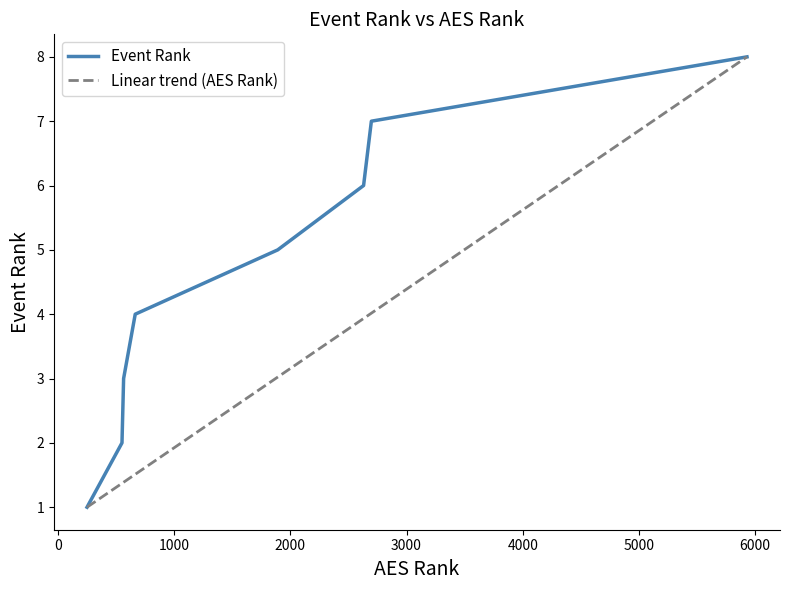

Does the chart have visible grid lines?

No